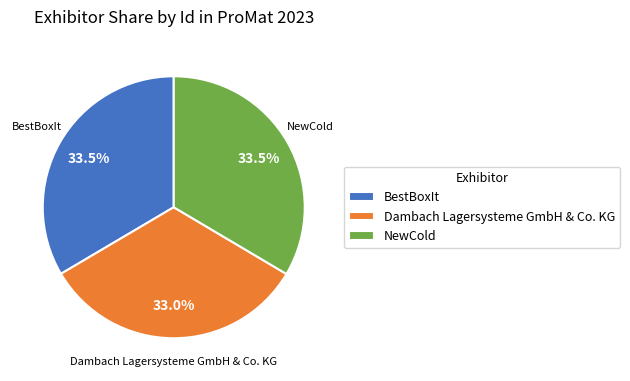

Approximately how many times larger is the value at Dambach Lagersysteme GmbH & Co. KG compared to BestBoxIt?

1.0